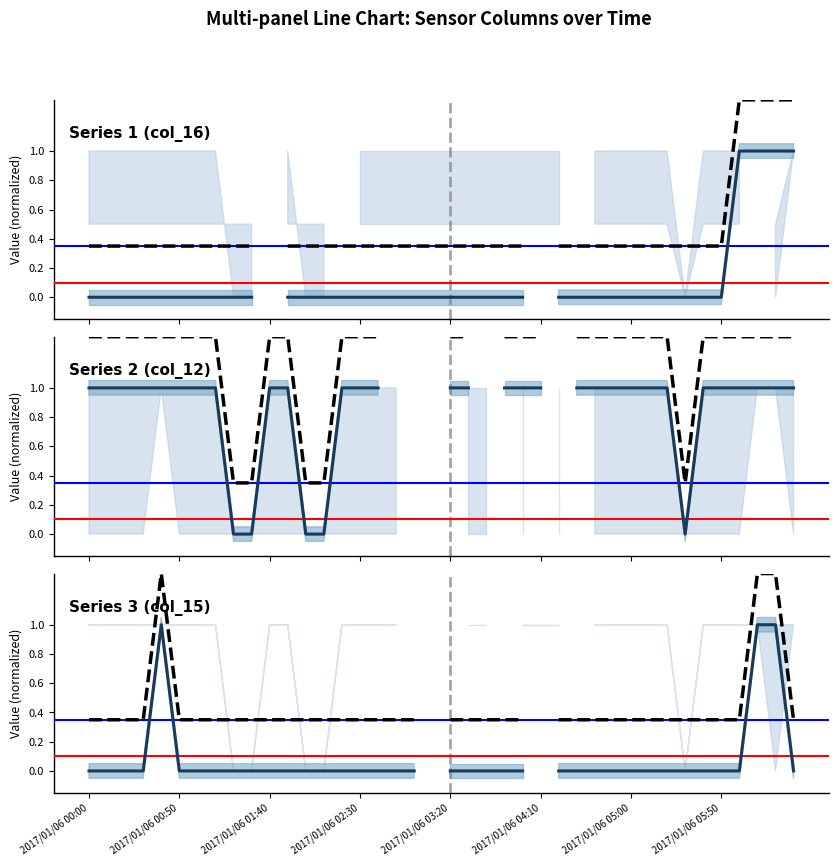

Does the chart display data point markers on the line(s)?

No